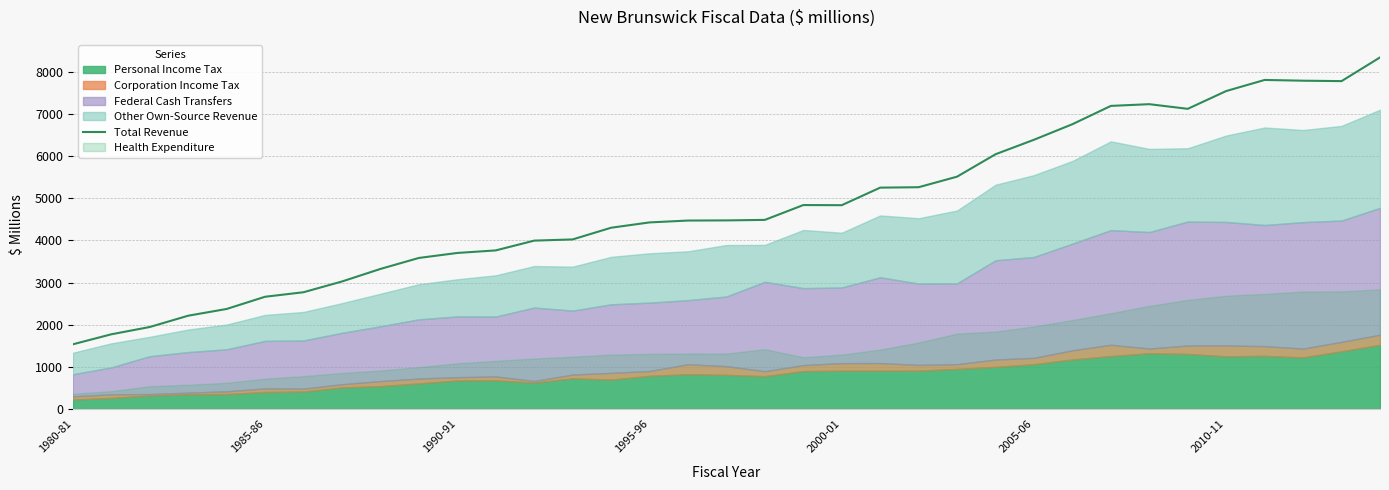

Reading left to right, list all the values displayed in this chart.

1534.9	1772.2	1945.2	2213.4	2373.2	2662.9	2770.0	3024.9	3322.7	3583.3	3701.9	3762.3	3994.3	4022.9	4300.0	4426.3	4470.5	4474.1	4486.3	4838.2	4835.0	5251.4	5261.2	5512.0	6043.4	6387.1	6756.3	7190.3	7230.9	7120.5	7542.8	7805.9	7787.9	7778.0	8340.2